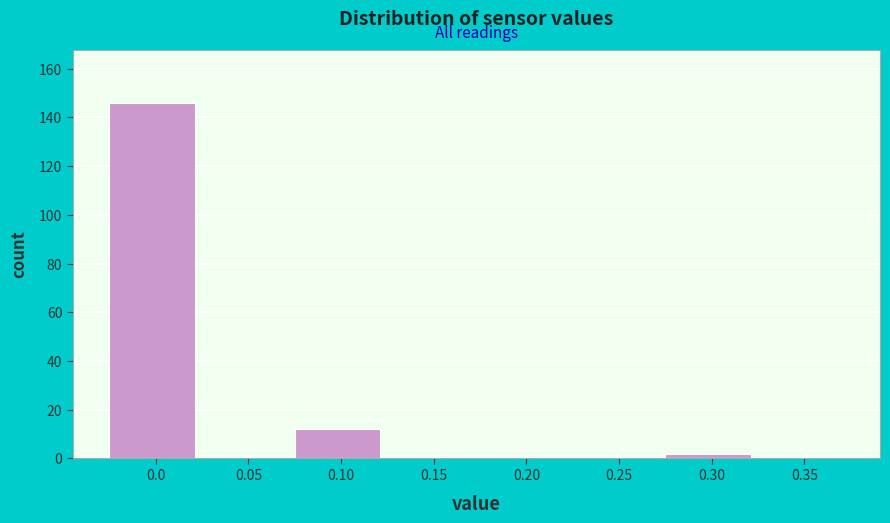

Reading left to right, transcribe all the data shown in this chart.

0.0=146	0.05=0	0.10=12	0.15=0	0.20=0	0.25=0	0.30=2	0.35=0